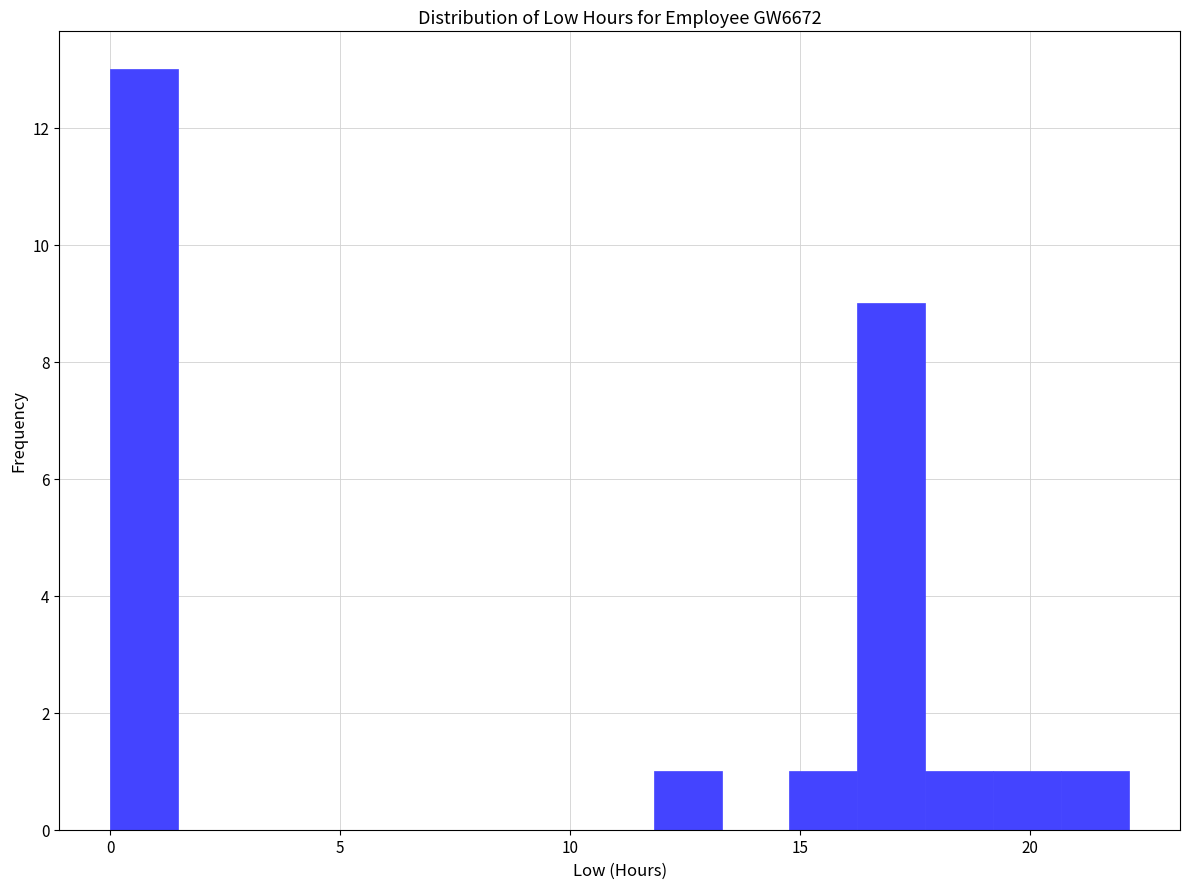

Around what value on the x-axis is the tallest bar? Give the approximate position of its centre, as read against the axis.

0.5